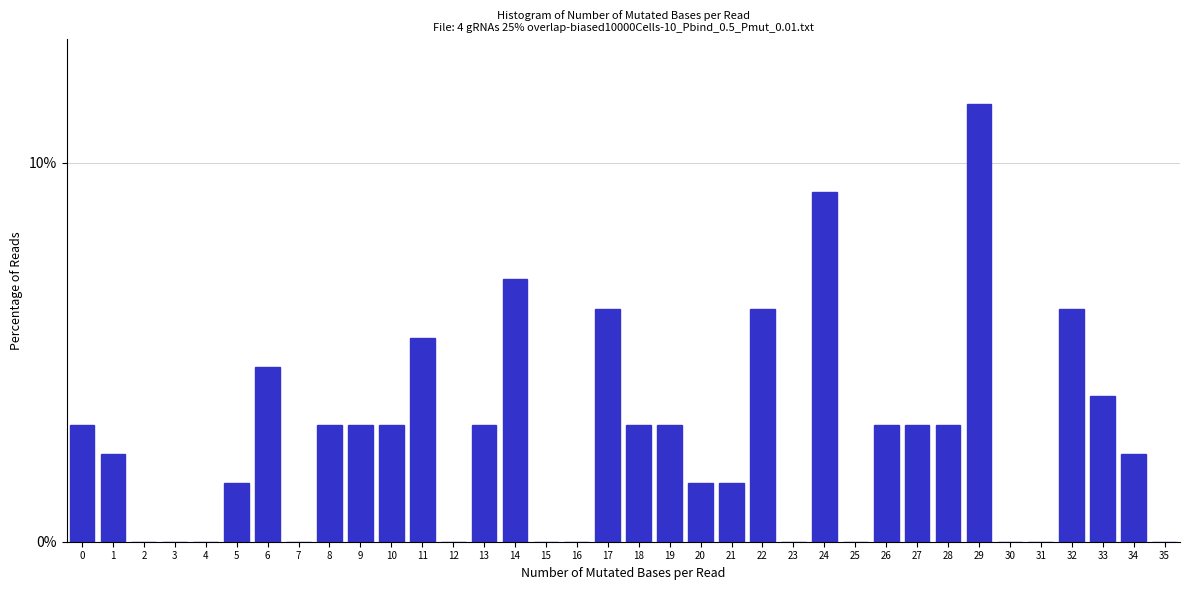

True or false: the data shows 11.5 at 29.

True